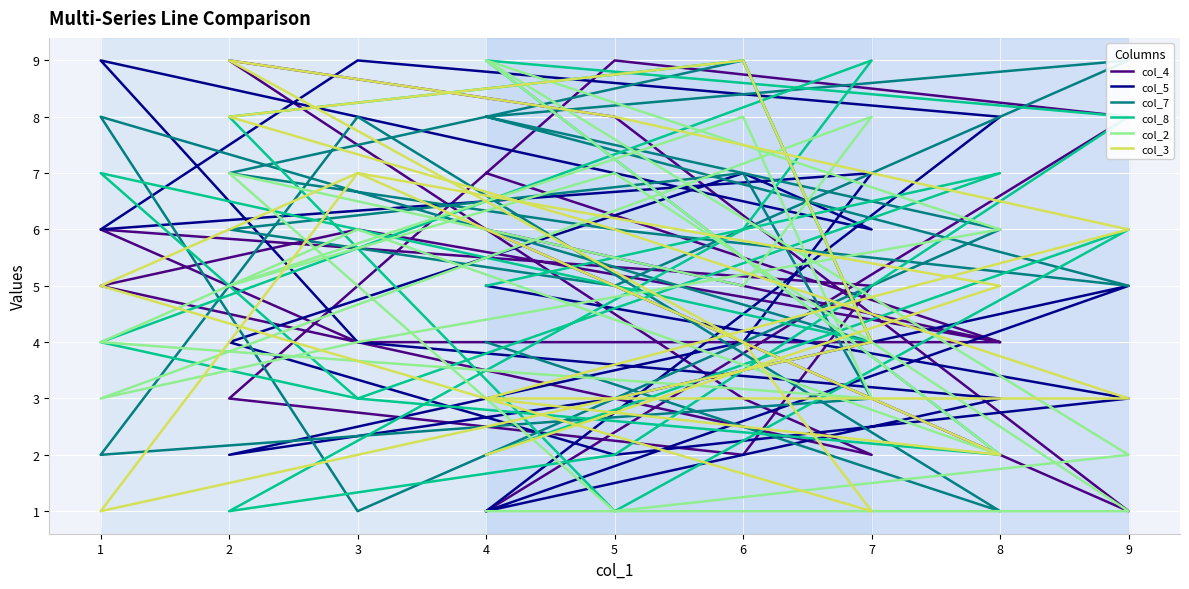

Does the chart display data point markers on the line(s)?

No